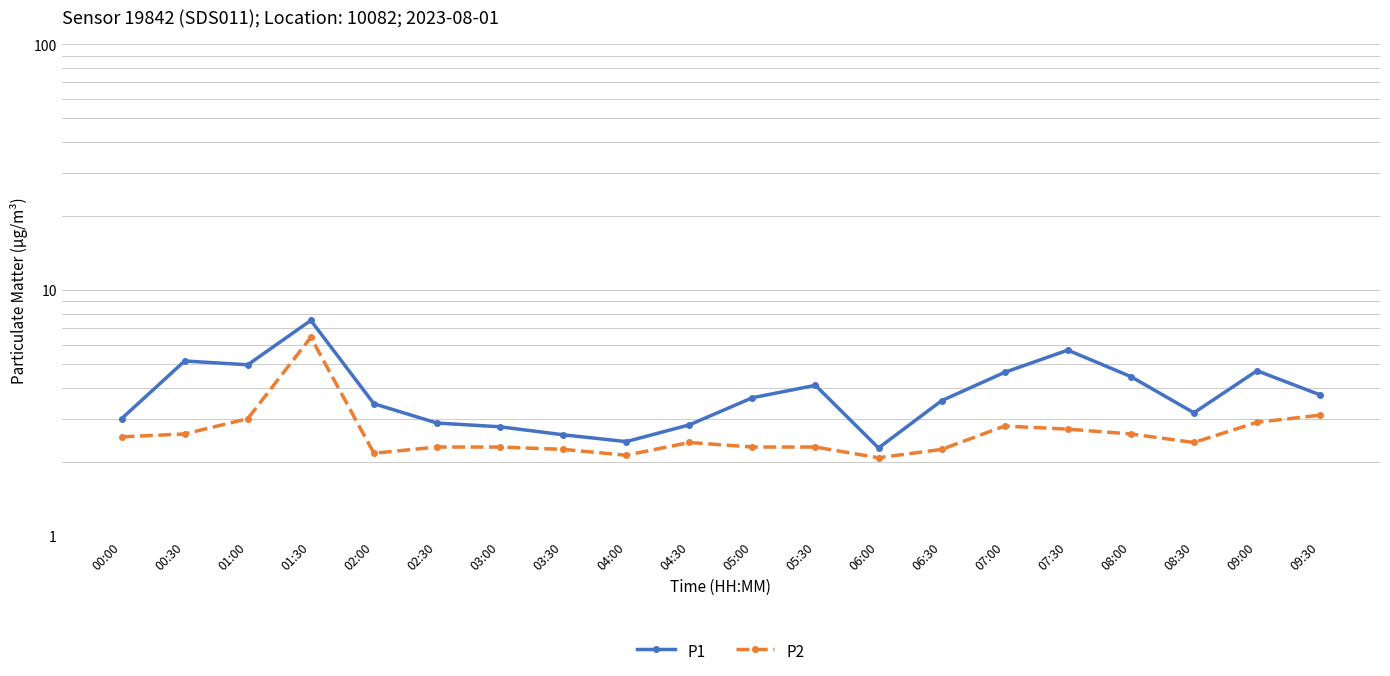

What position from the right is 08:30?

3